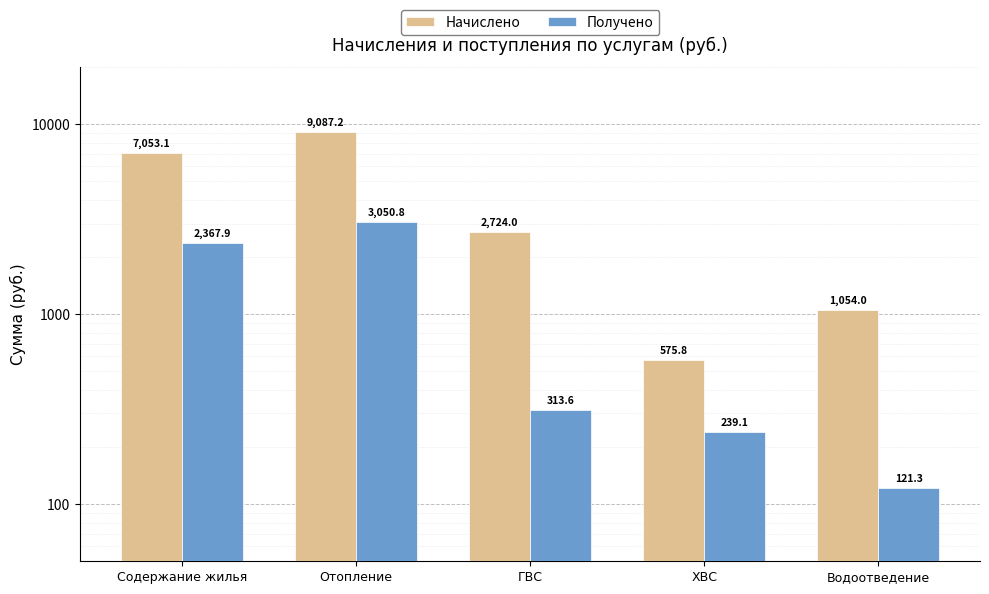

What is the highest value of the Начислено series?

9087.2